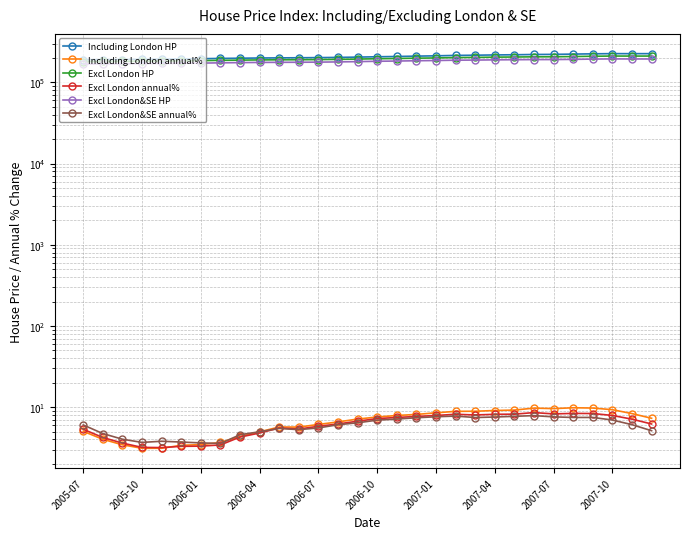

List the series in order of their peak value, lowest first.

Excl London&SE annual%, Excl London annual%, Including London annual%, Excl London&SE HP, Excl London HP, Including London HP